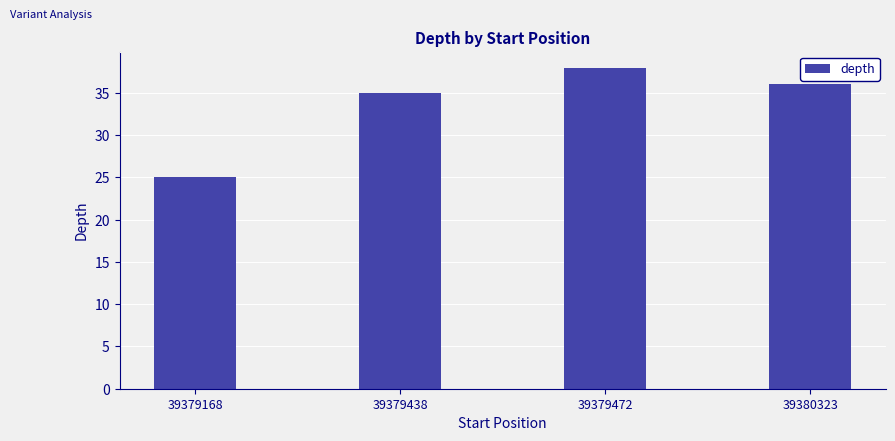

What is the average value?

34